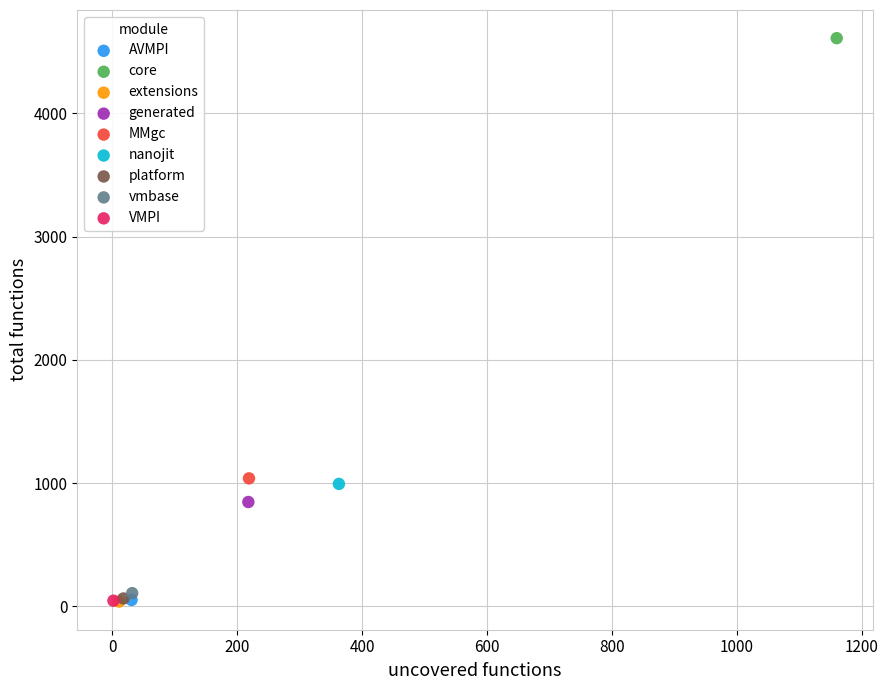

Which series contains the highest Y value?

core